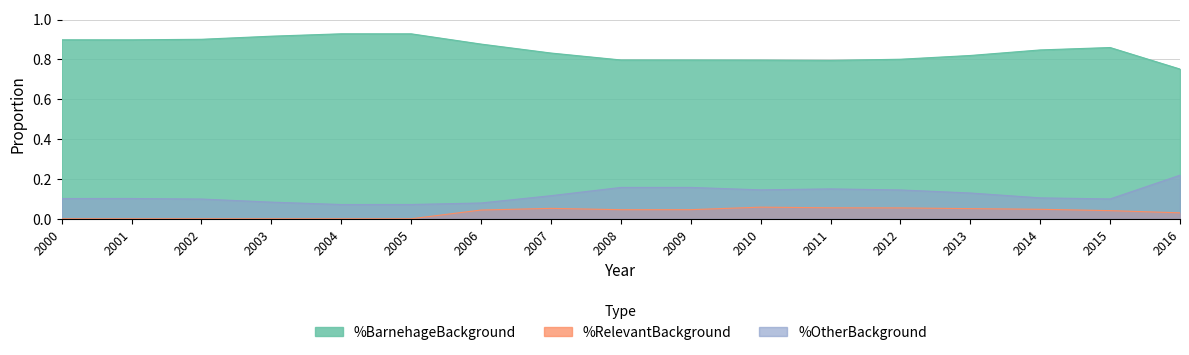

Which category has the lowest value in the %BarnehageBackground series?

2016